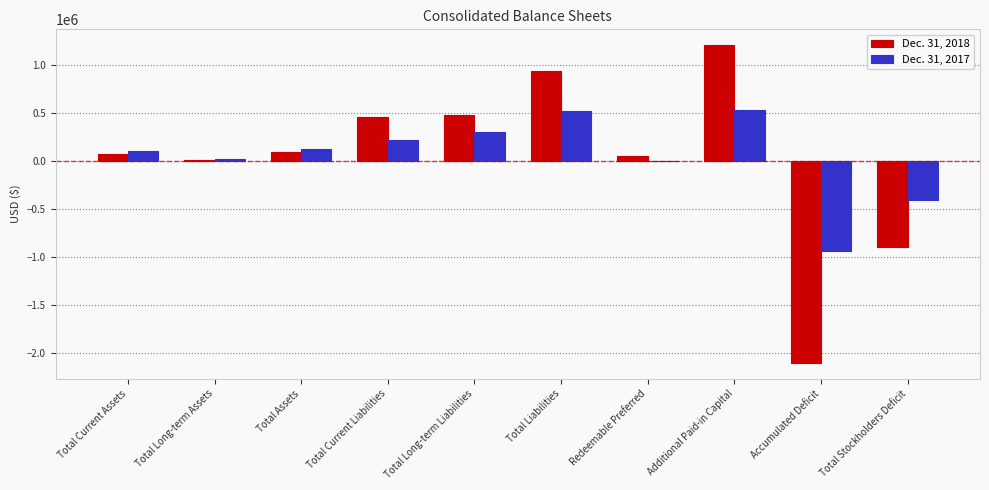

Is the value of Dec. 31, 2018 at Additional Paid-in Capital greater than the value of Dec. 31, 2017 at Total Current Assets?

Yes